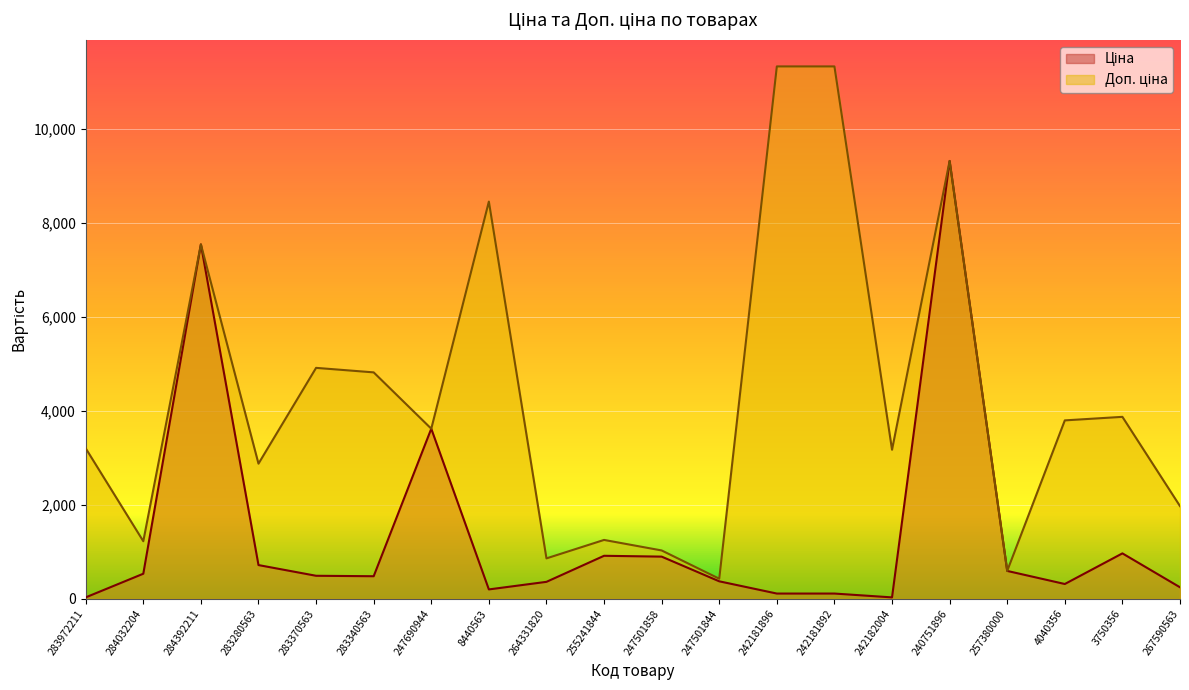

Where is the first local maximum for Ціна?

284392211